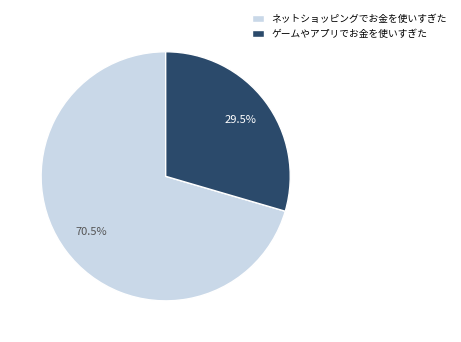

To the nearest percent, what is the combined percentage of ネットショッピングでお金を使いすぎた and ゲームやアプリでお金を使いすぎた?

100%